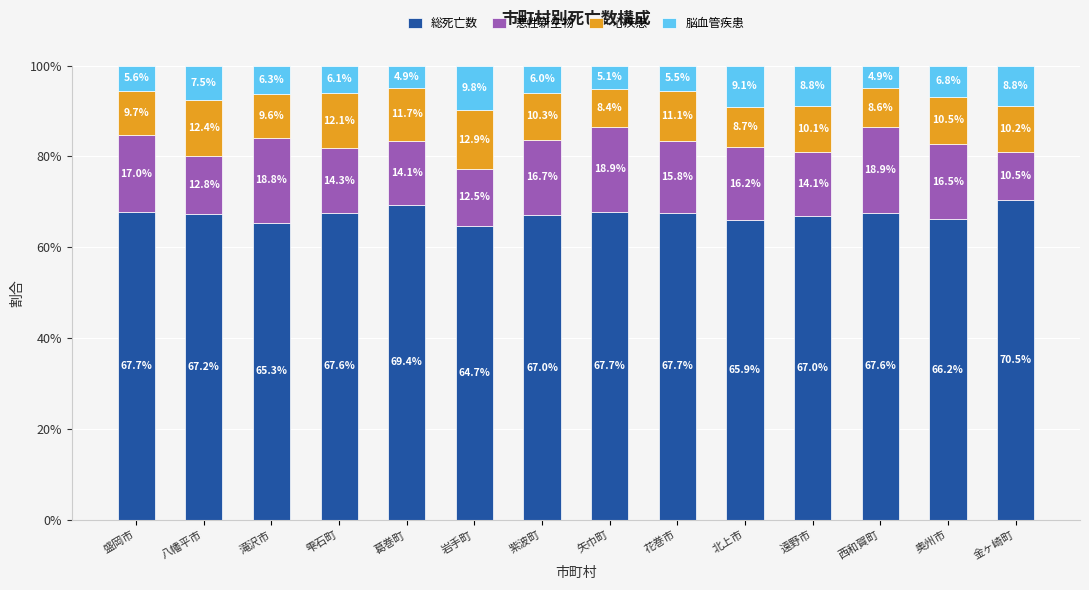

Where does the 総死亡数 series first go above 67?

盛岡市